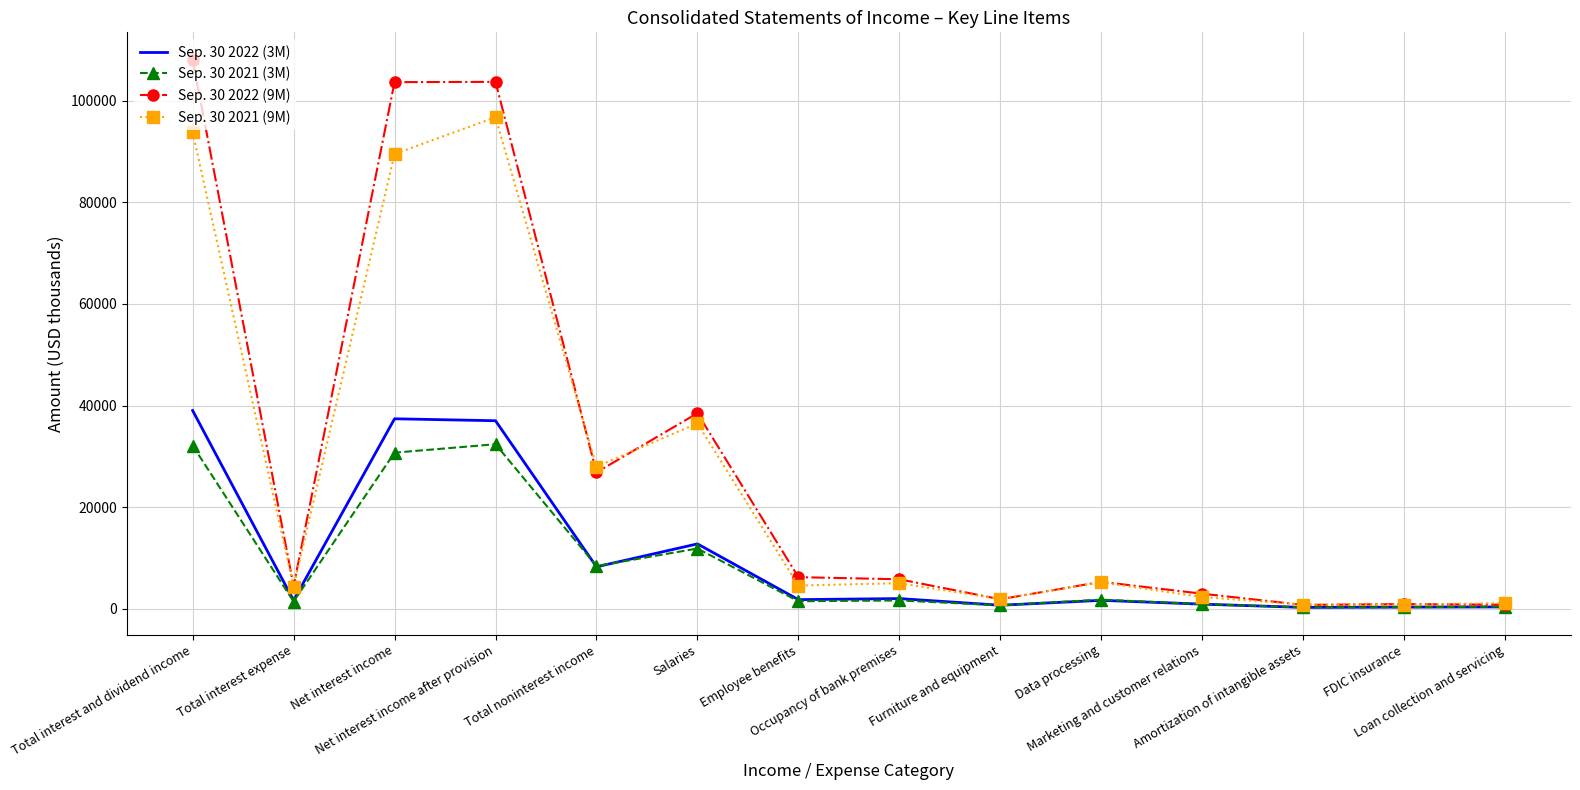

Rank the series by their maximum value, from highest to lowest.

Sep. 30 2022 (9M), Sep. 30 2021 (9M), Sep. 30 2022 (3M), Sep. 30 2021 (3M)